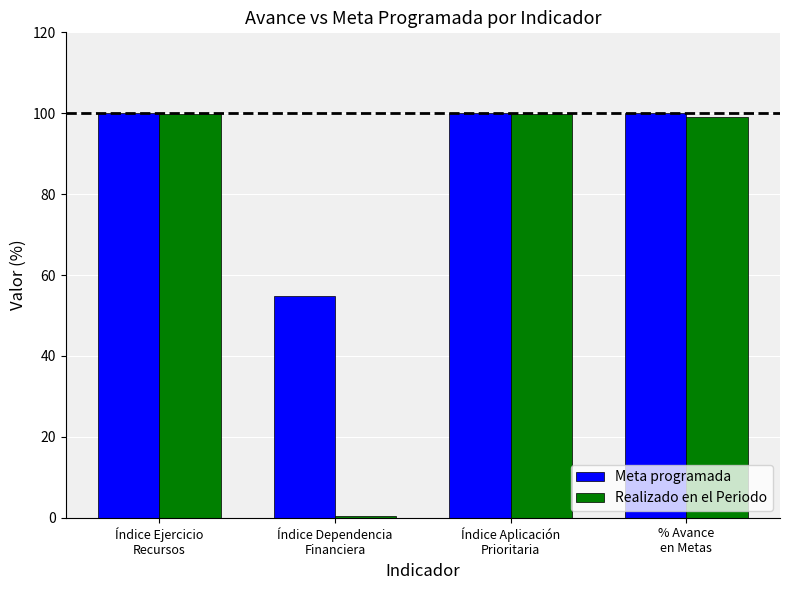

Count the number of categories in the chart.

4